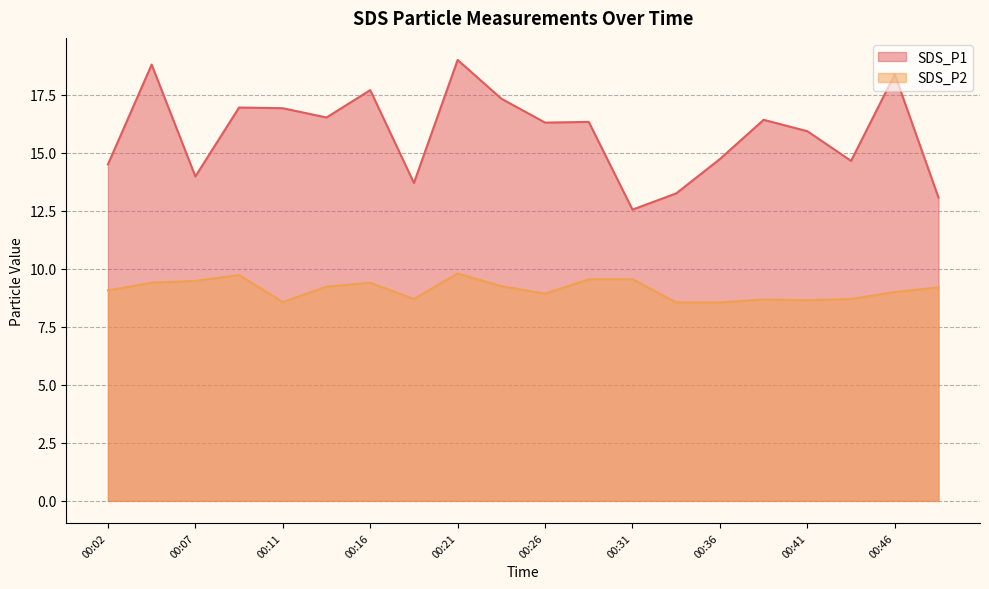

What is the average value of the SDS_P1 series?

15.9